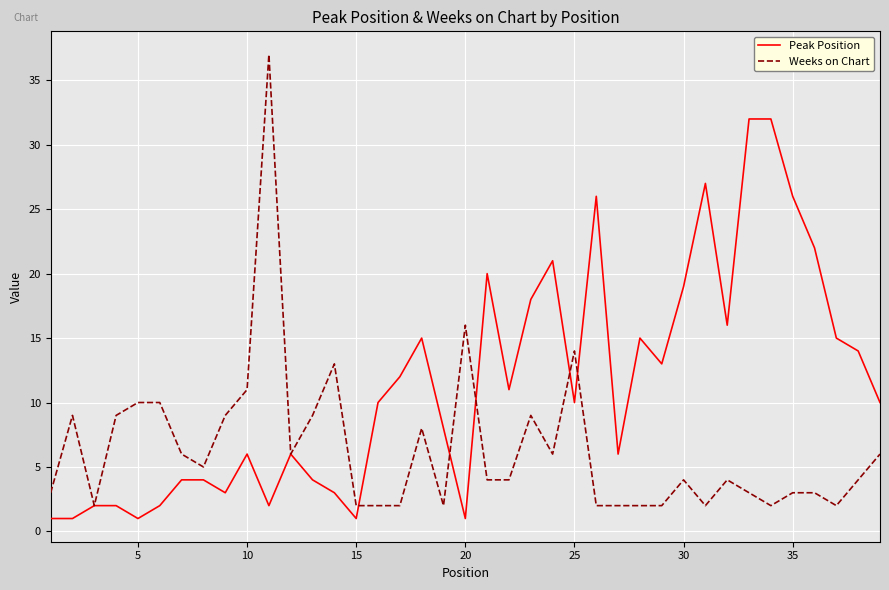

What is the maximum value shown in the chart?

37